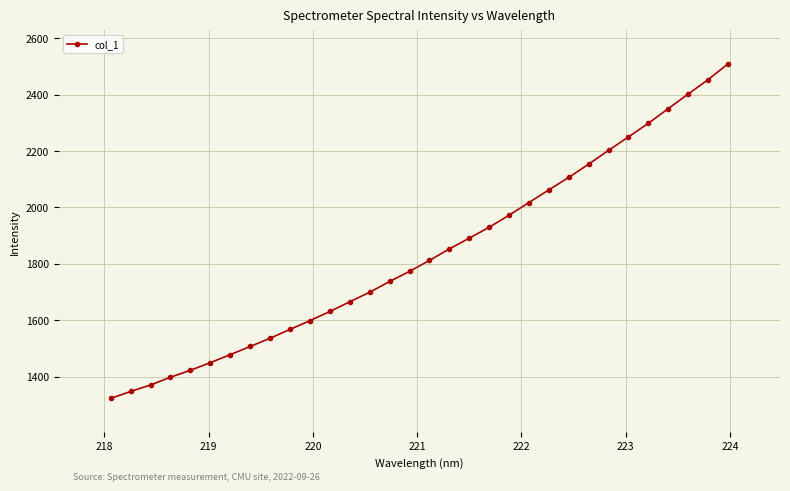

What is the value of the 18th point from the left?

1852.6